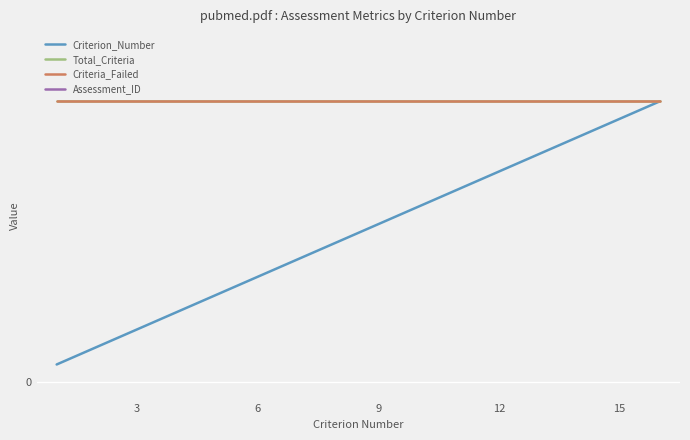

What is the lowest value of the Criterion_Number series?

1